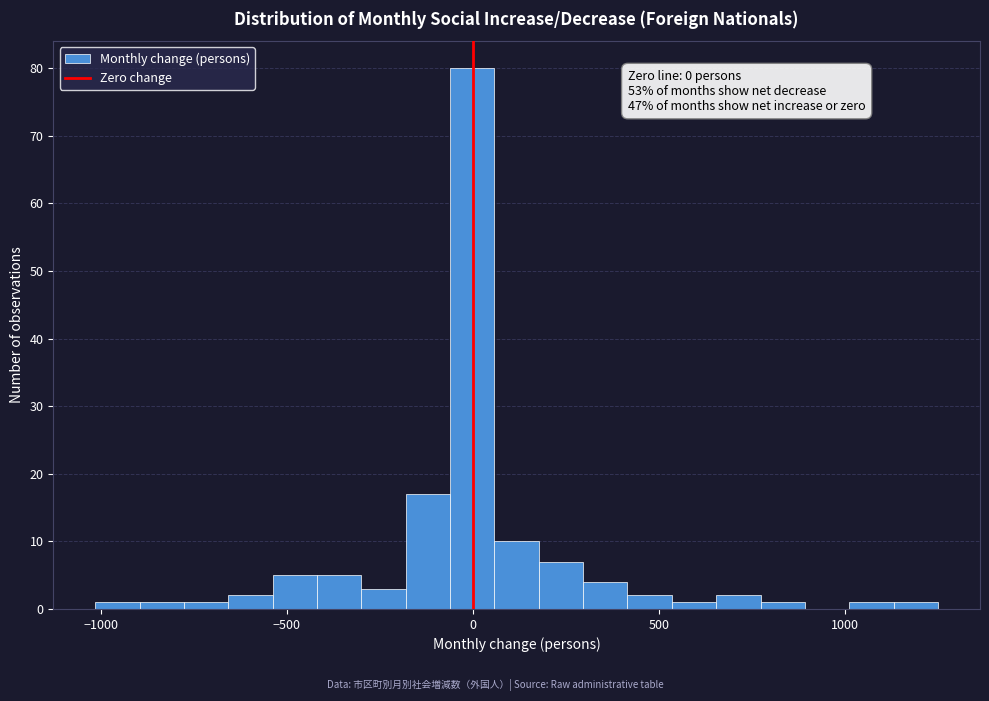

Around what value on the x-axis is the tallest bar? Give the approximate position of its centre, as read against the axis.

0